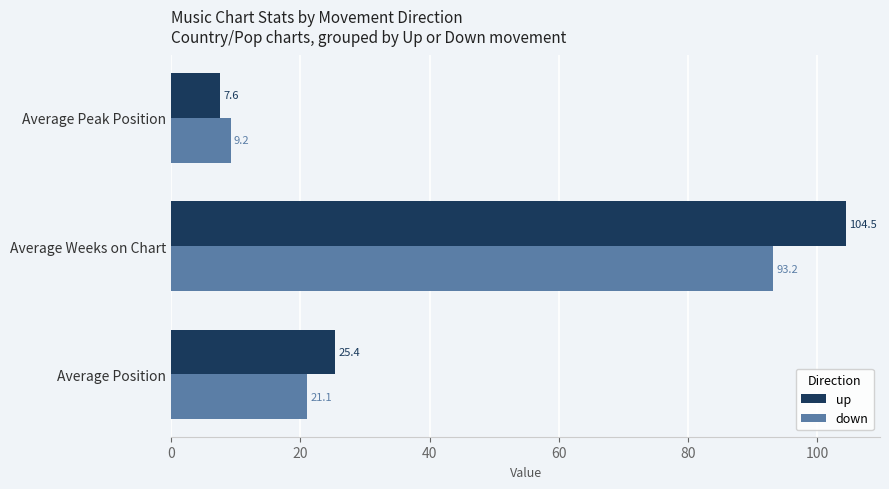

What is the difference between the second highest and minimum values in the up series?

17.8